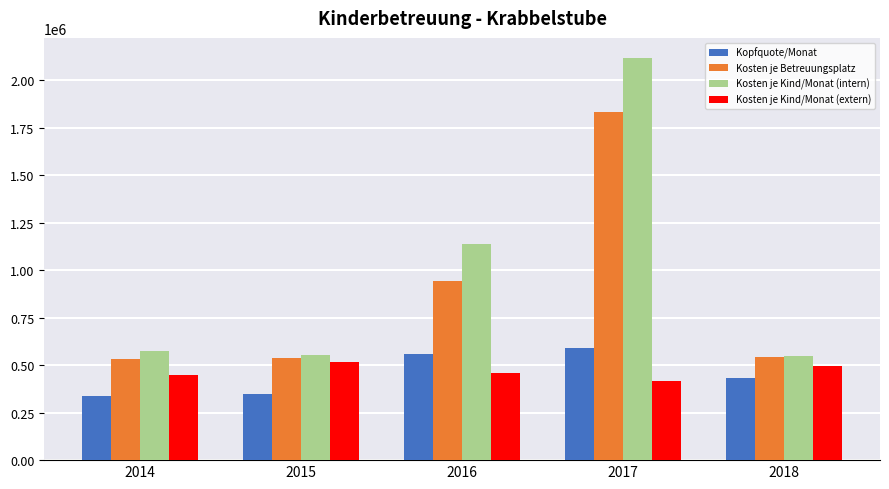

True or false: Kosten je Kind/Monat (extern) has a value of 708978 at 2017.

False